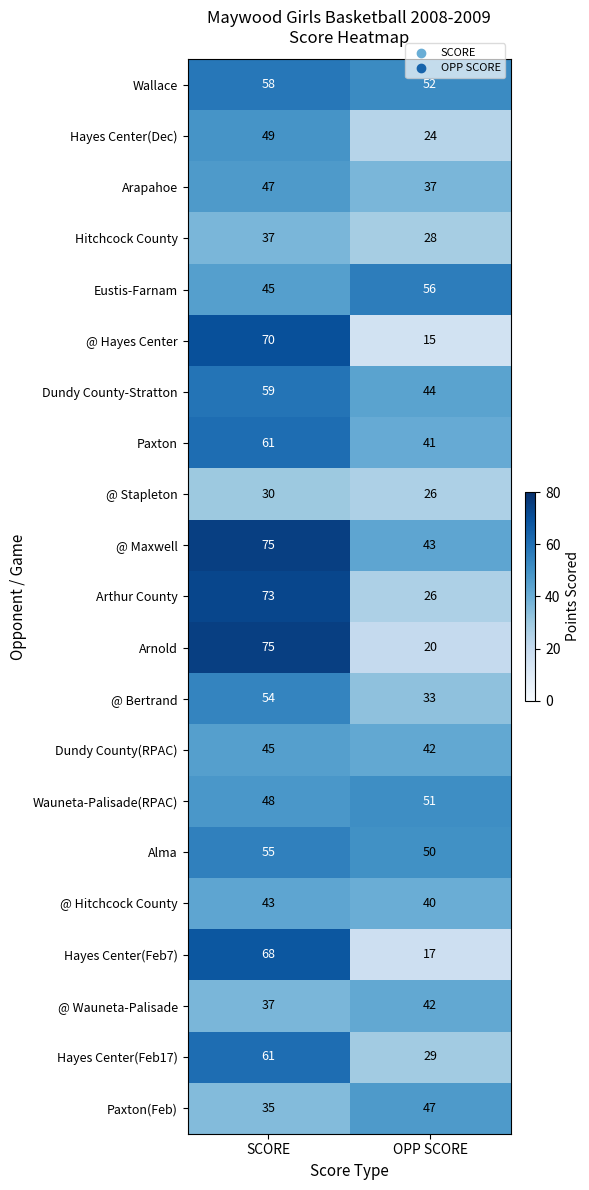

Rank the categories by Alma value from lowest to highest.

OPP SCORE, SCORE